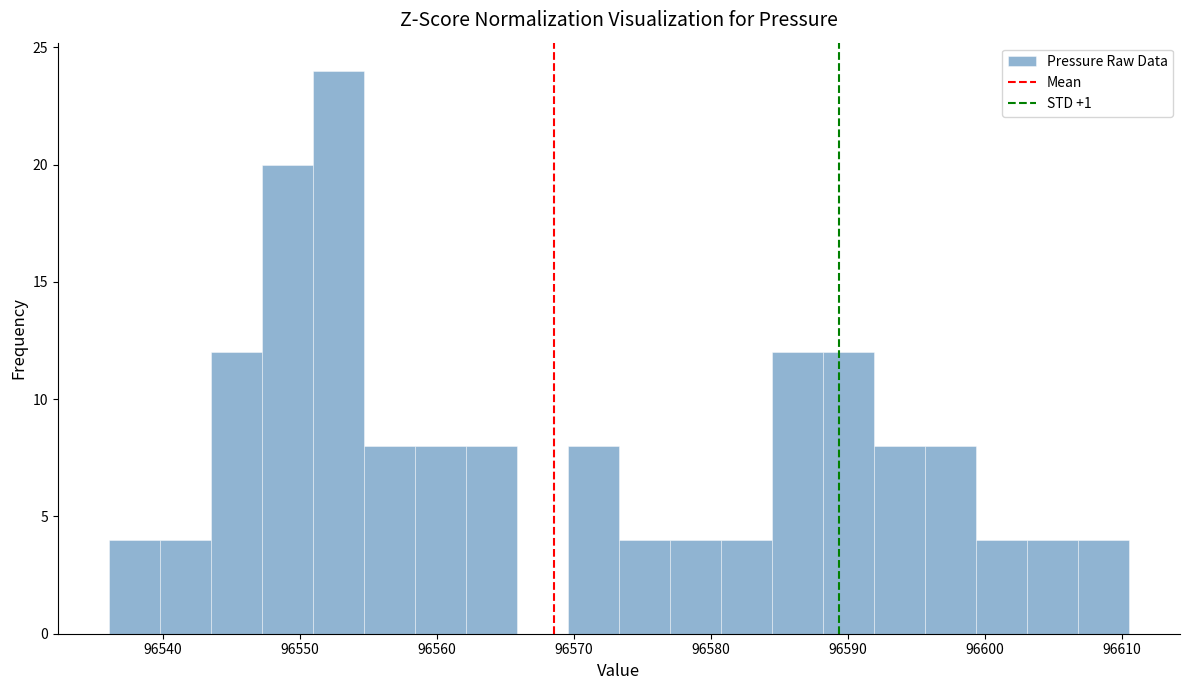

Around what value on the x-axis is the tallest bar? Give the approximate position of its centre, as read against the axis.

96553